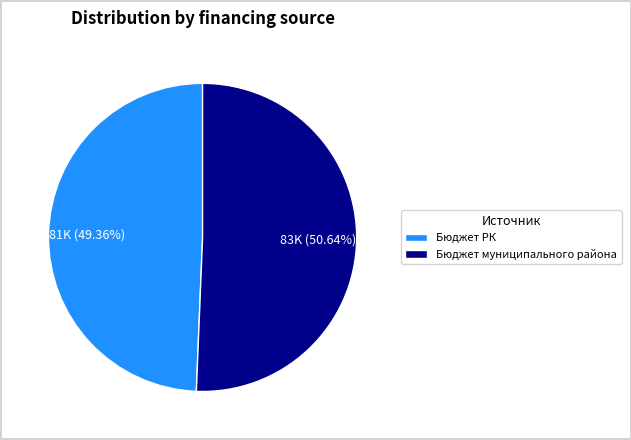

Which slice is the smallest?

Бюджет РК